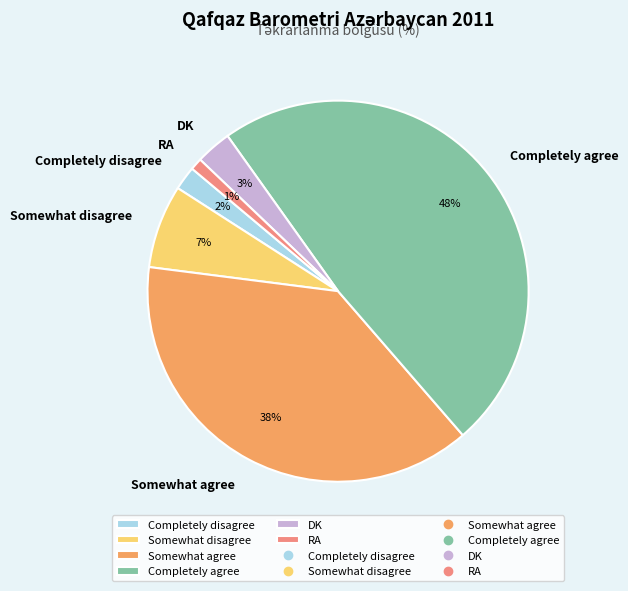

To the nearest percent, what percentage of the pie is RA?

1%